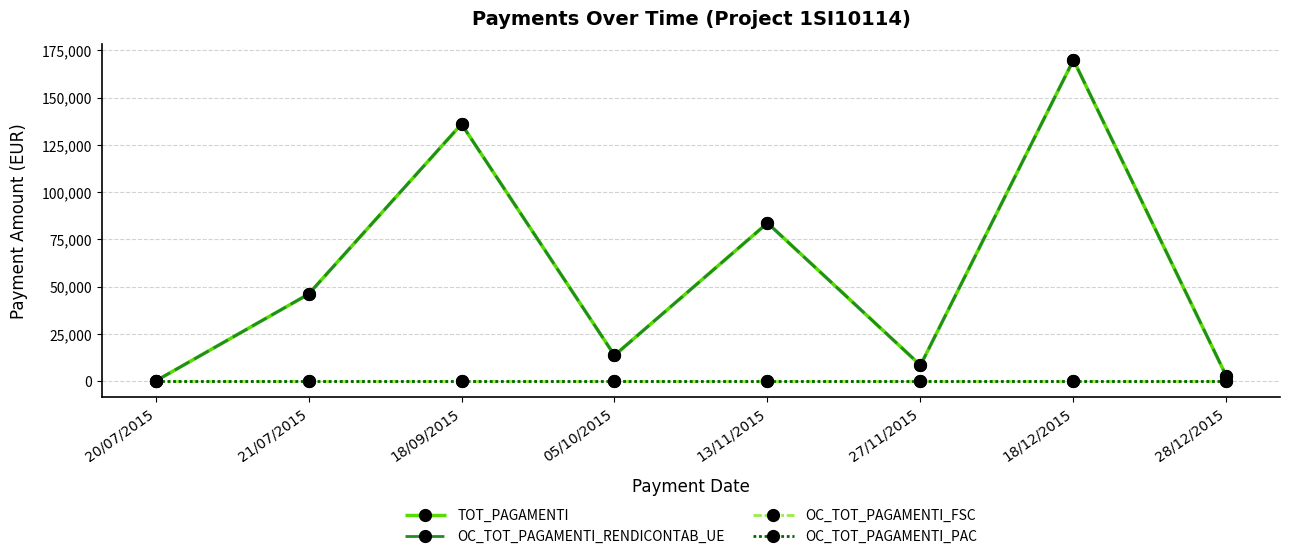

What is the highest value of the OC_TOT_PAGAMENTI_RENDICONTAB_UE series?

169900.5